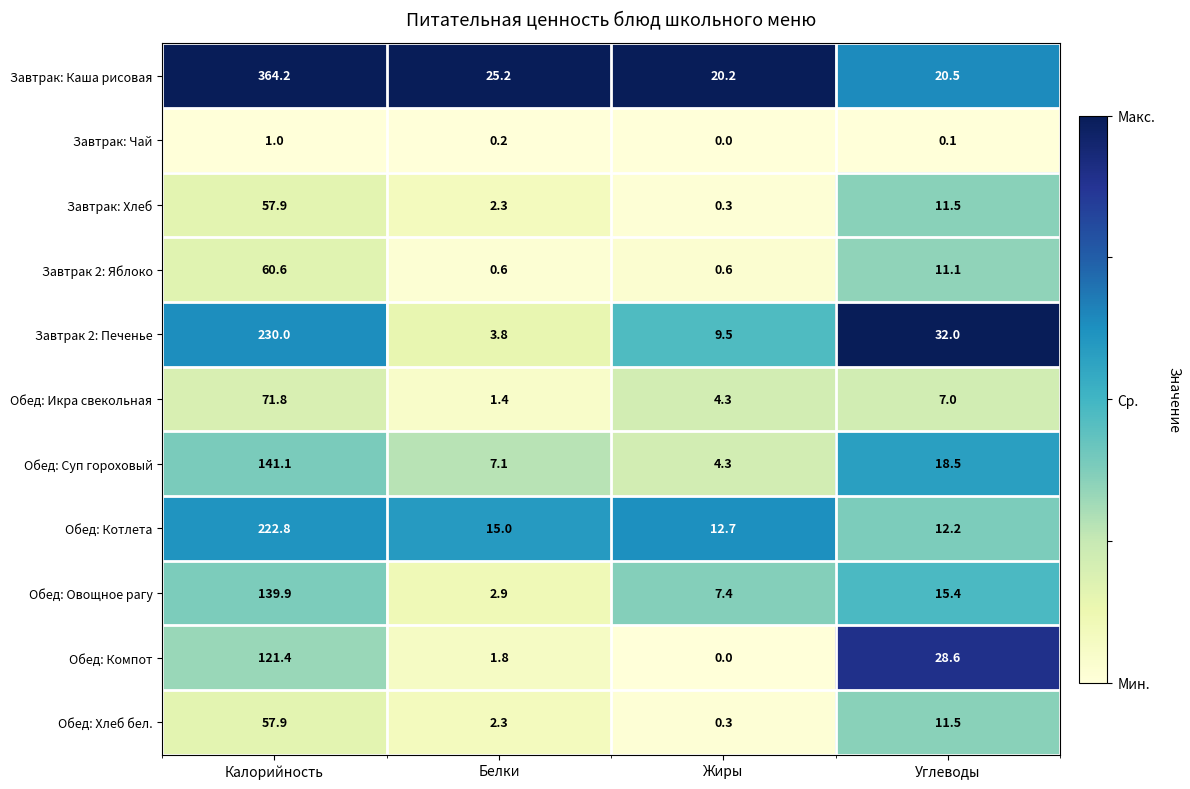

What is the greatest value displayed?

364.2